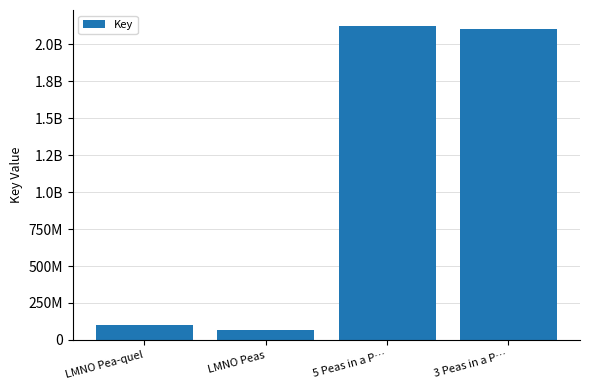

Which label corresponds to the smallest value in the chart?

LMNO Peas